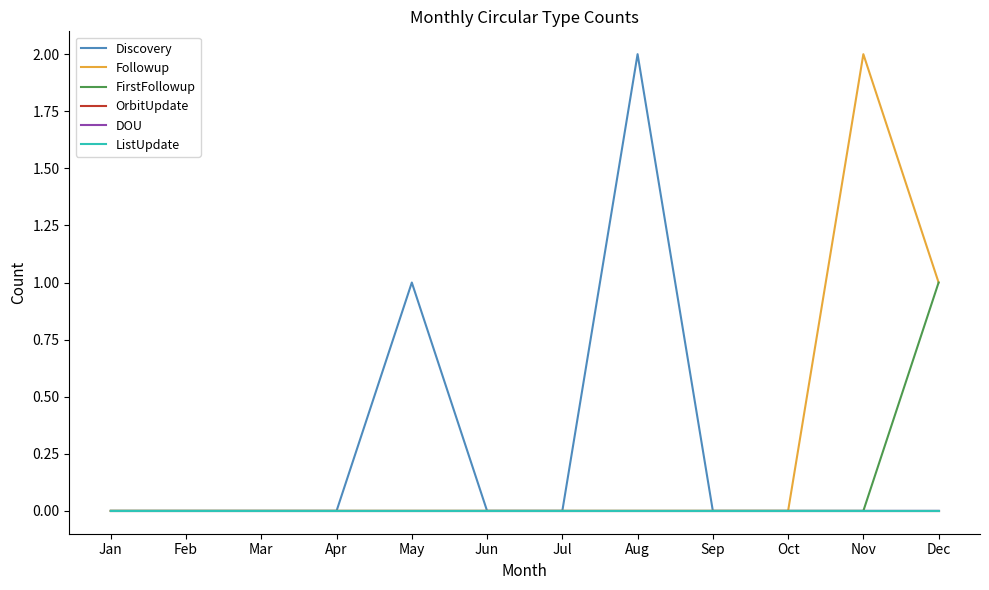

Is this an area chart (filled region under the line)?

No